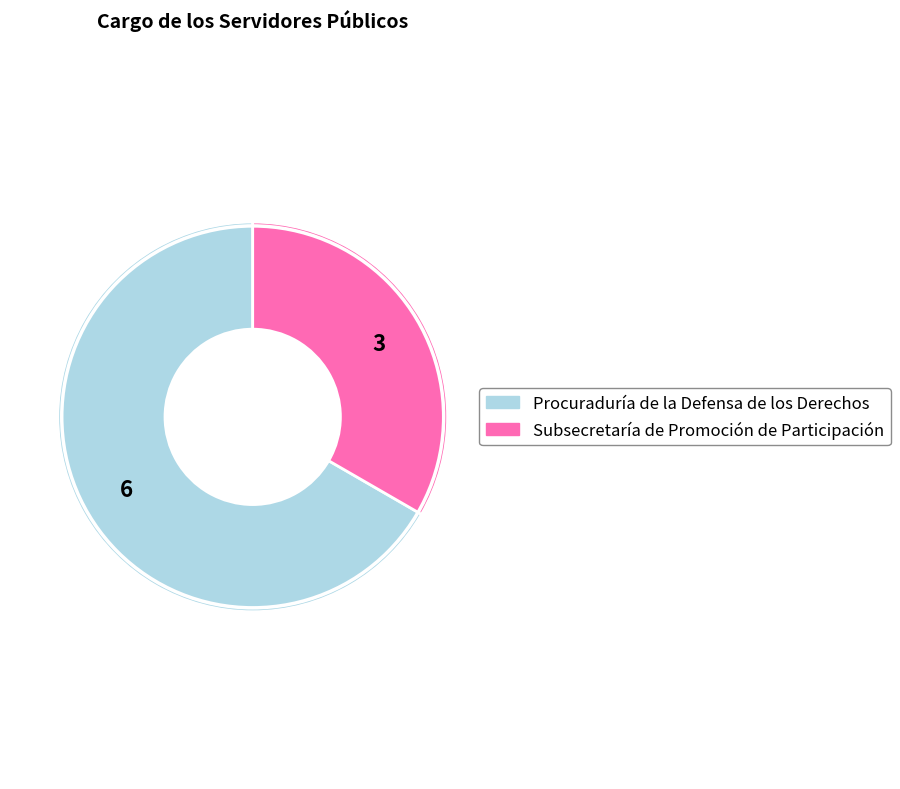

Which has a higher value, Procuraduría de la Defensa de los Derechos or Subsecretaría de Promoción de Participación?

Procuraduría de la Defensa de los Derechos